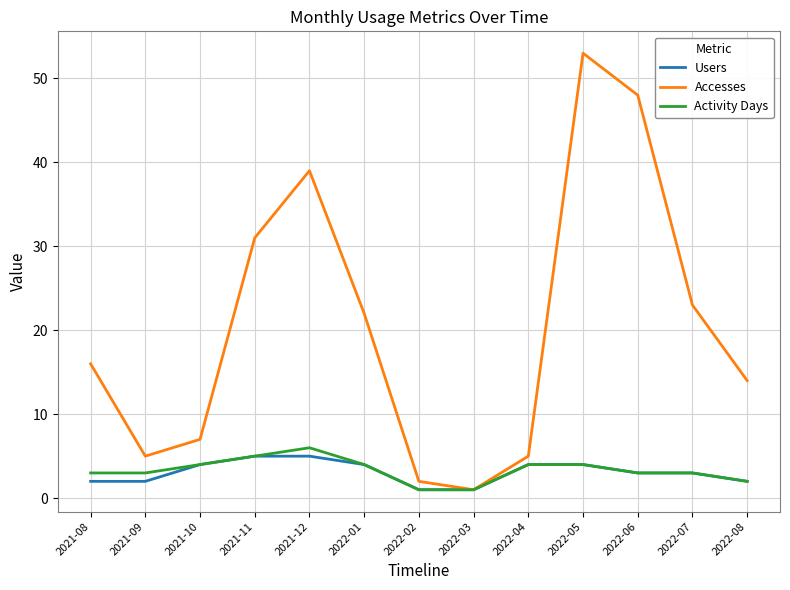

Which label corresponds to the largest value in the chart?

2022-05